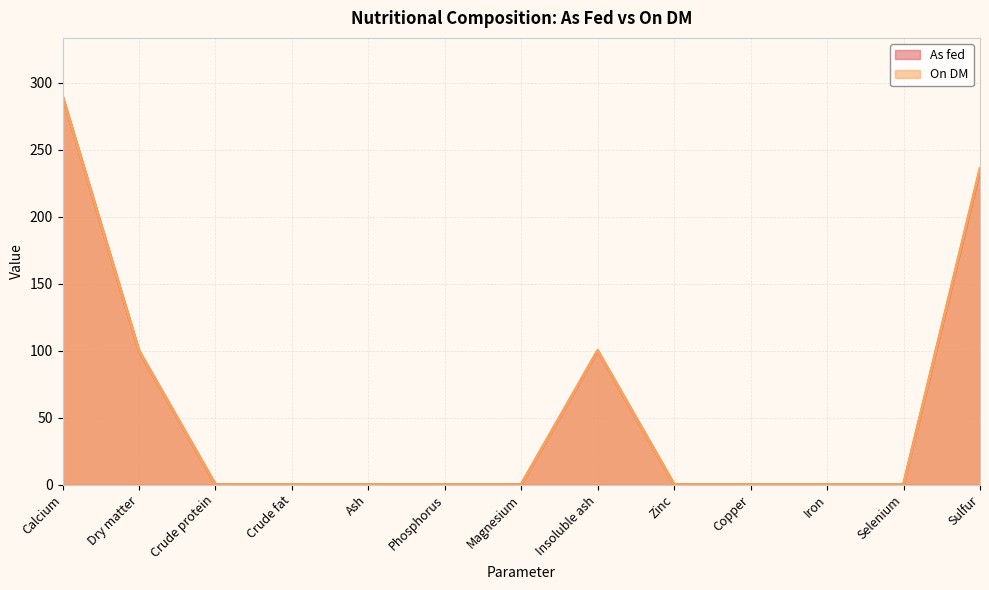

Is the value of As fed at Crude protein greater than the value of On DM at Ash?

No